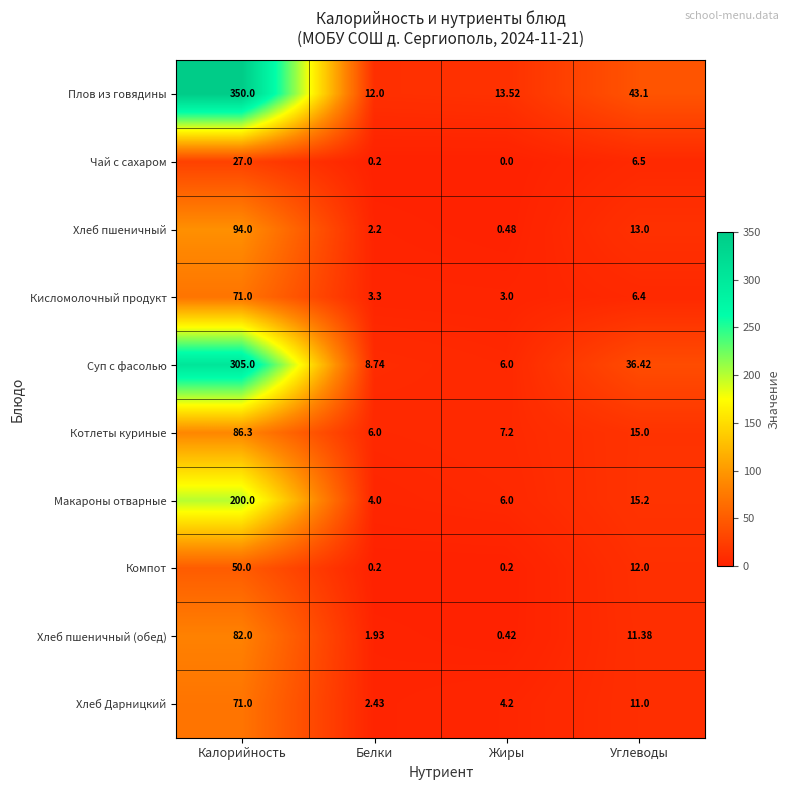

List the labels in order of Чай с сахаром value, smallest first.

Жиры, Белки, Углеводы, Калорийность